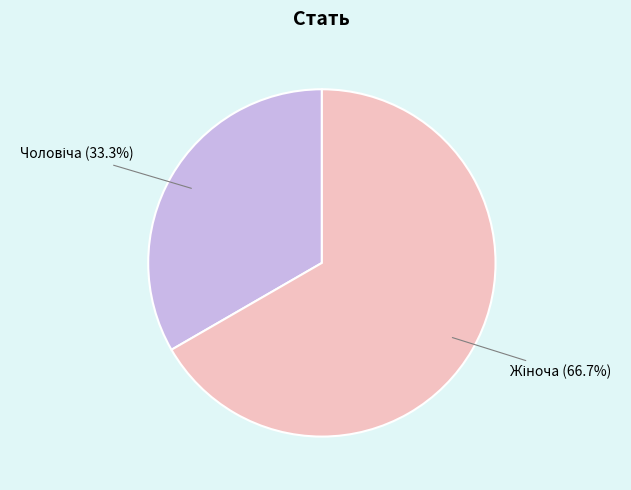

Is there a majority slice in this chart?

Yes